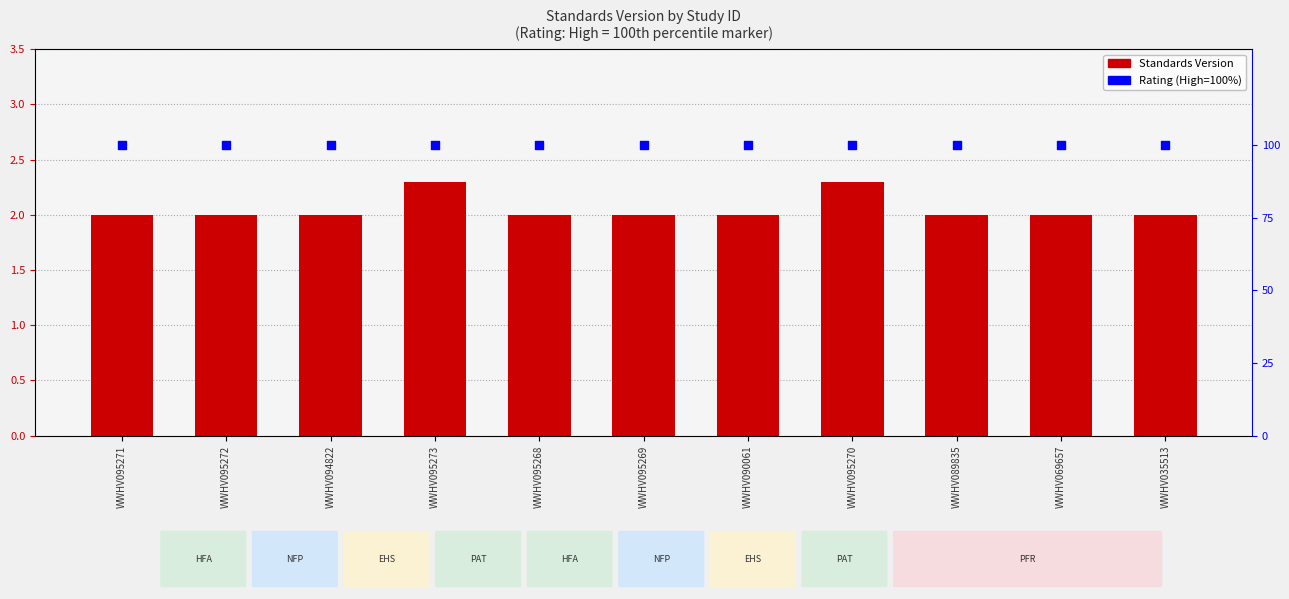

At how many categories does at least one series exceed 39?

11